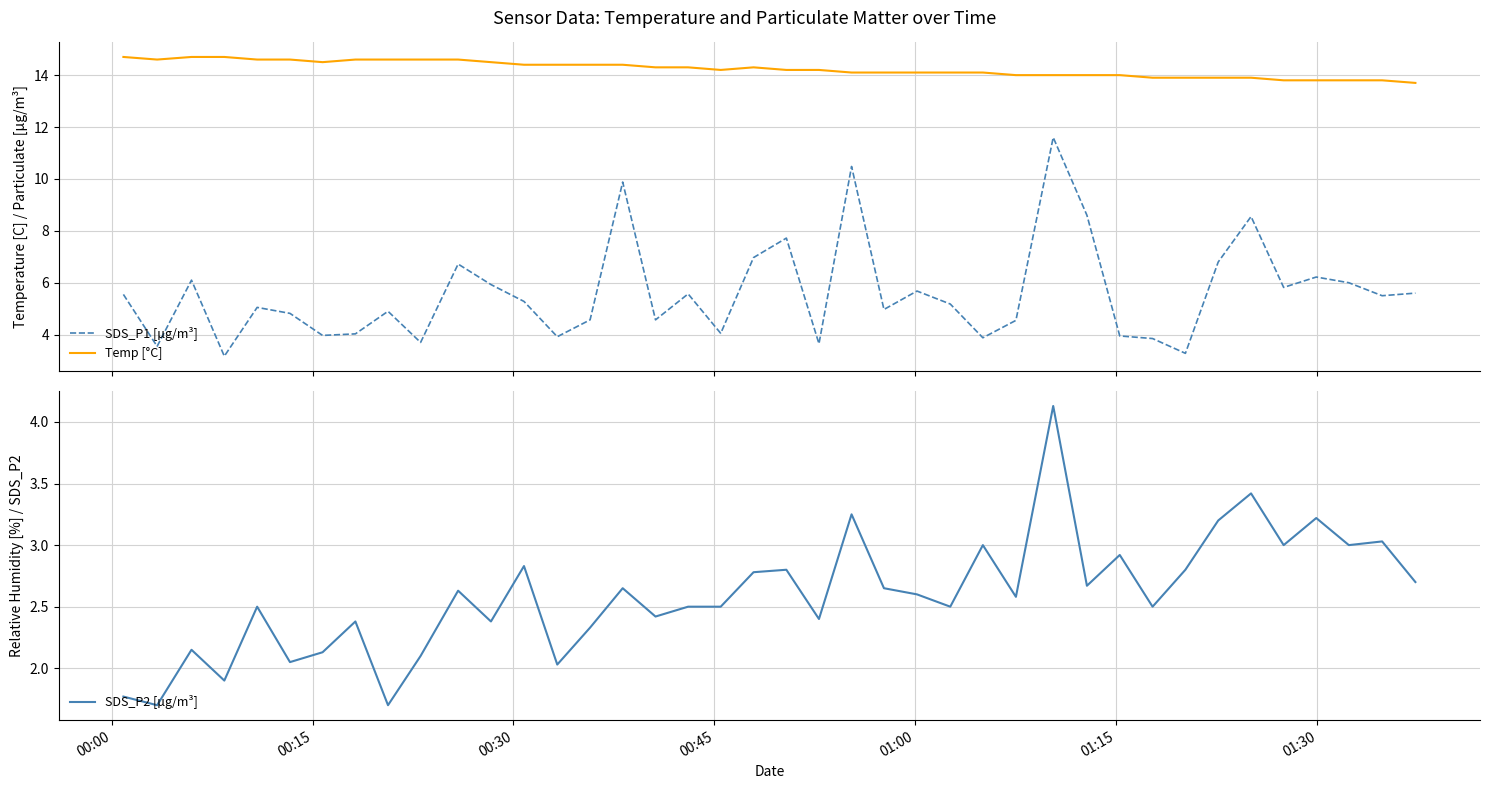

Reading left to right, transcribe all the data shown in this chart.

SDS_P1 [µg/m³]: 5.5	3.5	6.1	3.2	5.0	4.8	4.0	4.0	4.9	3.7	6.7	5.9	5.3	3.9	4.6	9.9	4.6	5.6	4.0	7.0	7.7	3.6	10.5	5.0	5.7	5.2	3.9	4.5	11.6	8.6	4.0	3.9	3.3	6.8	8.6	5.8	6.2	6.0	5.5	5.6
Temp [°C]: 14.7	14.6	14.7	14.7	14.6	14.6	14.5	14.6	14.6	14.6	14.6	14.5	14.4	14.4	14.4	14.4	14.3	14.3	14.2	14.3	14.2	14.2	14.1	14.1	14.1	14.1	14.1	14.0	14.0	14.0	14.0	13.9	13.9	13.9	13.9	13.8	13.8	13.8	13.8	13.7
SDS_P2 [µg/m³]: 1.8	1.7	2.1	1.9	2.5	2.0	2.1	2.4	1.7	2.1	2.6	2.4	2.8	2.0	2.3	2.6	2.4	2.5	2.5	2.8	2.8	2.4	3.2	2.6	2.6	2.5	3.0	2.6	4.1	2.7	2.9	2.5	2.8	3.2	3.4	3.0	3.2	3.0	3.0	2.7